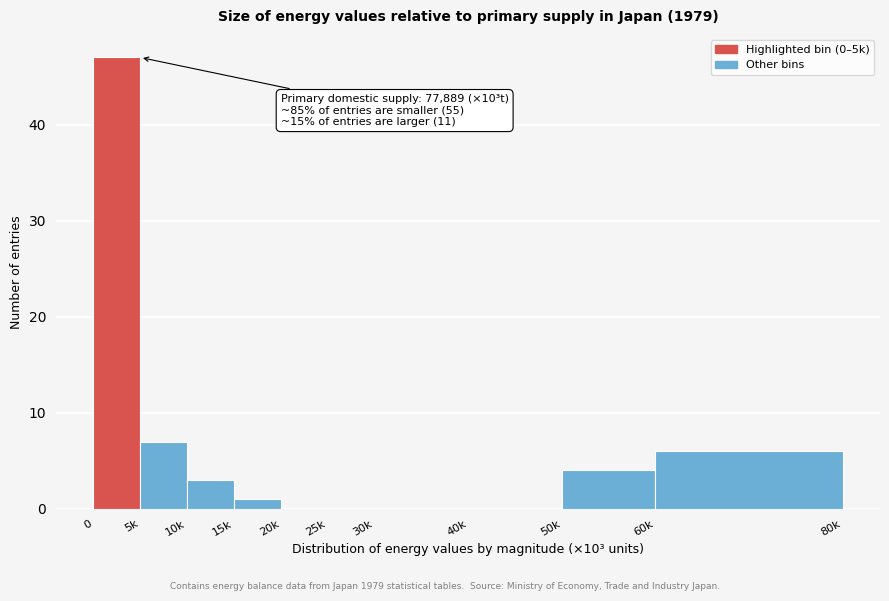

Reading left to right, what are all the values shown in this chart?

0=47	5k=7	10k=3	15k=1	20k=0	25k=0	30k=0	40k=0	50k=4	60k=6